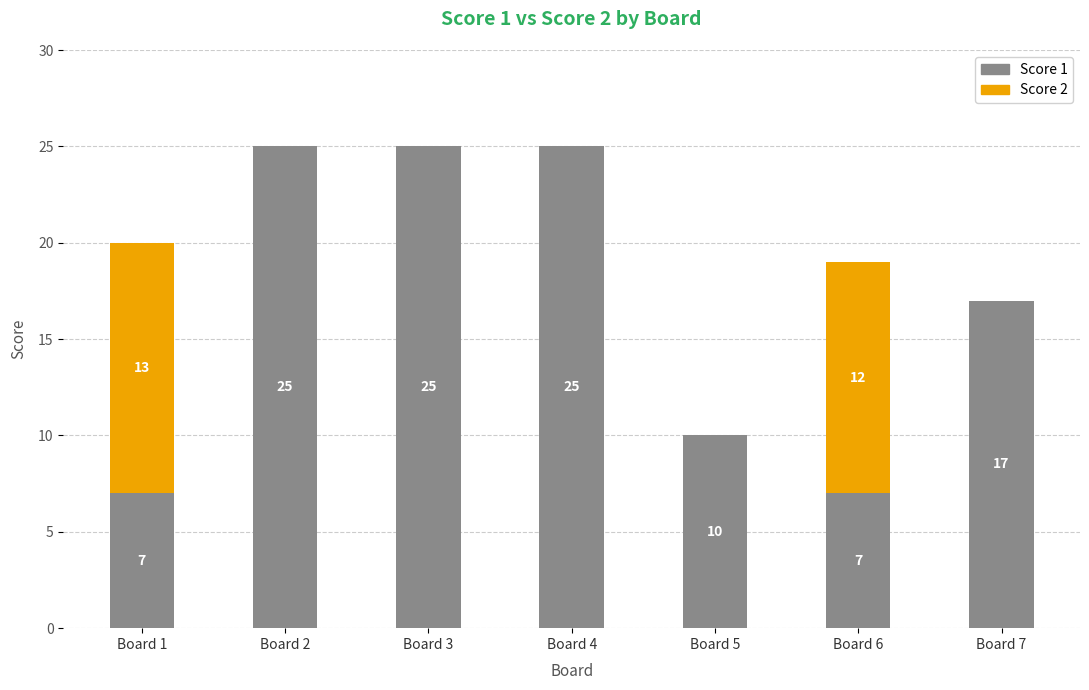

Reading left to right, what are the values for Score 1?

Board 1=7	Board 2=25	Board 3=25	Board 4=25	Board 5=10	Board 6=7	Board 7=17